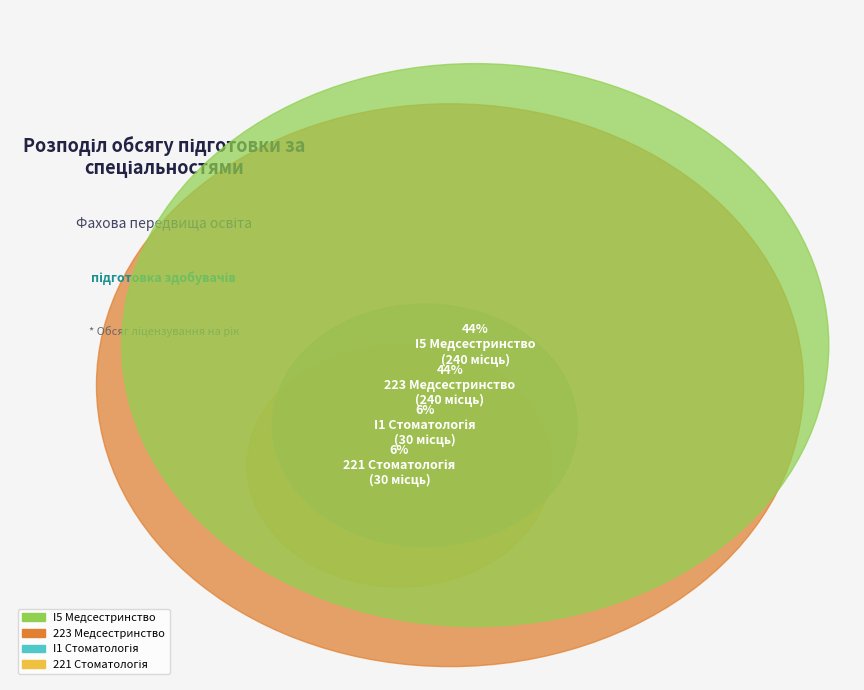

The I1 Стоматологія slice represents 1% of the pie. True or false?

False